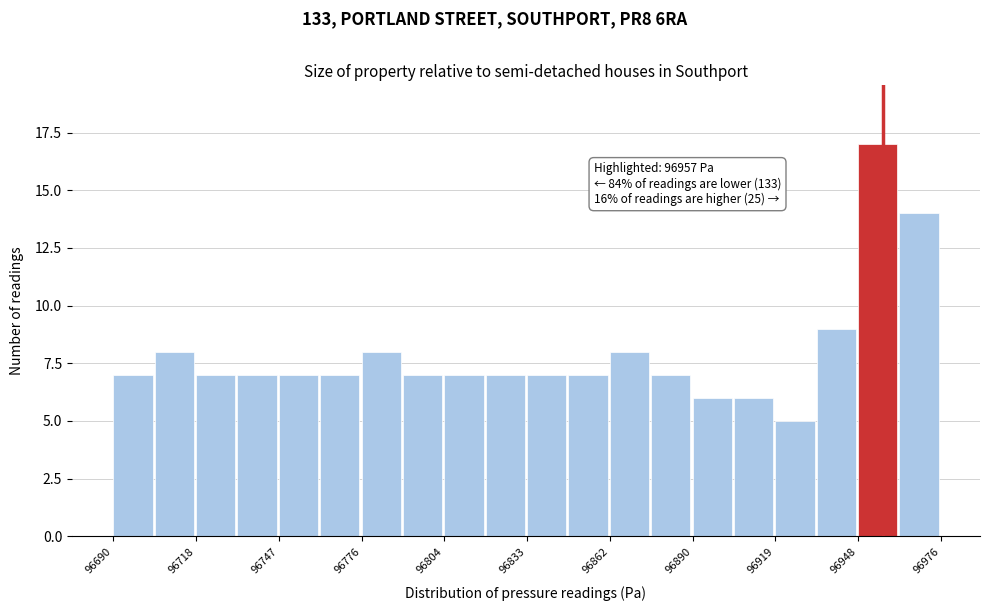

Around what value on the x-axis is the tallest bar? Give the approximate position of its centre, as read against the axis.

96955